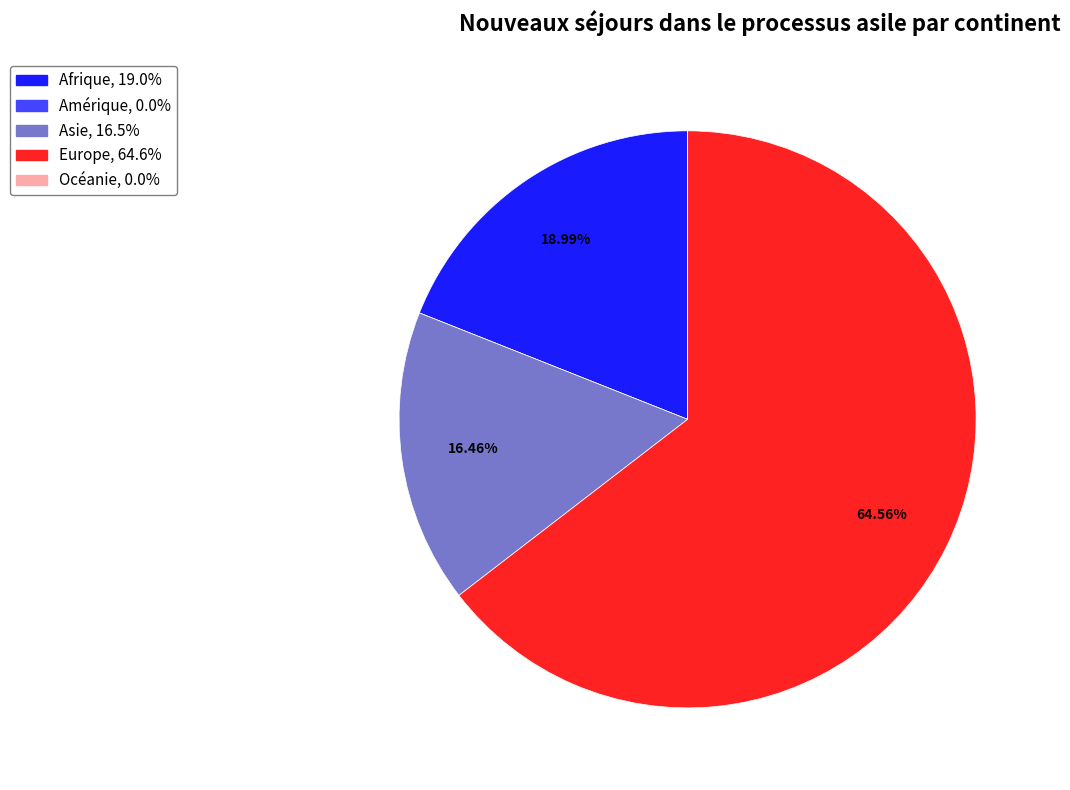

Approximately how many times larger is the value at Afrique compared to Asie?

1.2